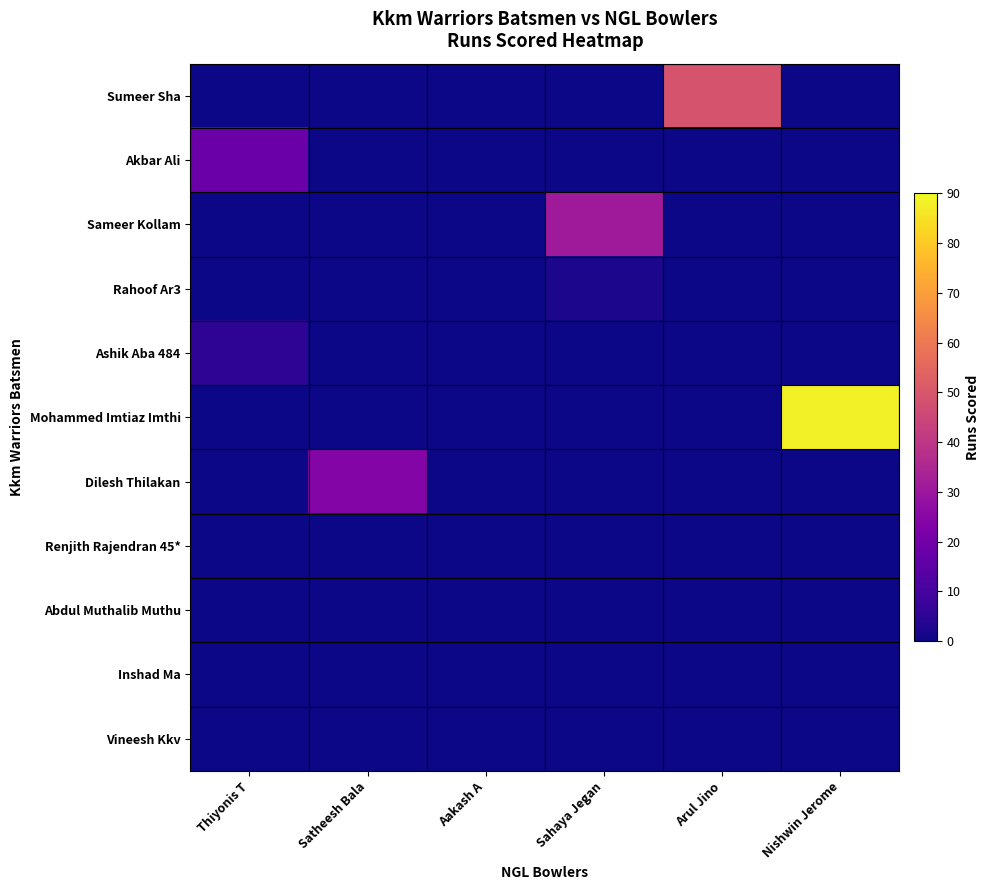

Reading left to right, transcribe all the data shown in this chart.

Sumeer Sha: Thiyonis T=0	Satheesh Bala=0	Aakash A=0	Sahaya Jegan=0	Arul Jino=49	Nishwin Jerome=0
Akbar Ali: Thiyonis T=18	Satheesh Bala=0	Aakash A=0	Sahaya Jegan=0	Arul Jino=0	Nishwin Jerome=0
Sameer Kollam: Thiyonis T=0	Satheesh Bala=0	Aakash A=0	Sahaya Jegan=31	Arul Jino=0	Nishwin Jerome=0
Rahoof Ar3: Thiyonis T=0	Satheesh Bala=0	Aakash A=0	Sahaya Jegan=2	Arul Jino=0	Nishwin Jerome=0
Ashik Aba 484: Thiyonis T=5	Satheesh Bala=0	Aakash A=0	Sahaya Jegan=0	Arul Jino=0	Nishwin Jerome=0
Mohammed Imtiaz Imthi: Thiyonis T=0	Satheesh Bala=0	Aakash A=0	Sahaya Jegan=0	Arul Jino=0	Nishwin Jerome=88
Dilesh Thilakan: Thiyonis T=0	Satheesh Bala=24	Aakash A=0	Sahaya Jegan=0	Arul Jino=0	Nishwin Jerome=0
Renjith Rajendran 45*: Thiyonis T=0	Satheesh Bala=0	Aakash A=0	Sahaya Jegan=0	Arul Jino=0	Nishwin Jerome=0
Abdul Muthalib Muthu: Thiyonis T=0	Satheesh Bala=0	Aakash A=0	Sahaya Jegan=0	Arul Jino=0	Nishwin Jerome=0
Inshad Ma: Thiyonis T=0	Satheesh Bala=0	Aakash A=0	Sahaya Jegan=0	Arul Jino=0	Nishwin Jerome=0
Vineesh Kkv: Thiyonis T=0	Satheesh Bala=0	Aakash A=0	Sahaya Jegan=0	Arul Jino=0	Nishwin Jerome=0